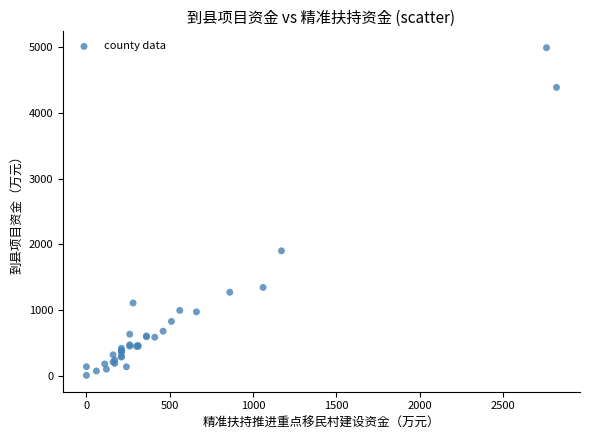

What Y value in the scatter plot is closest to 2500?

1904